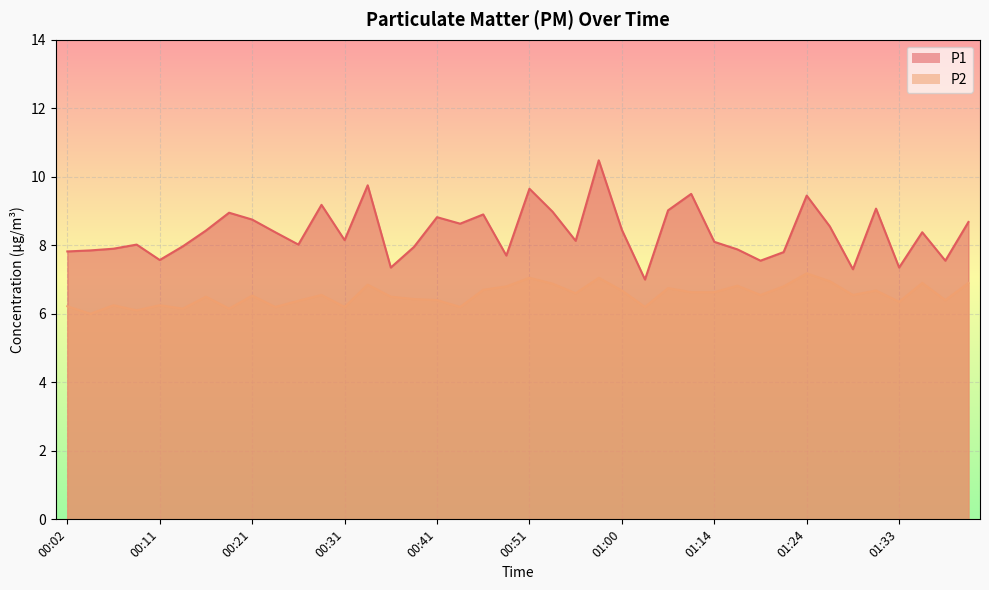

List the series in order of their peak value, lowest first.

P2, P1